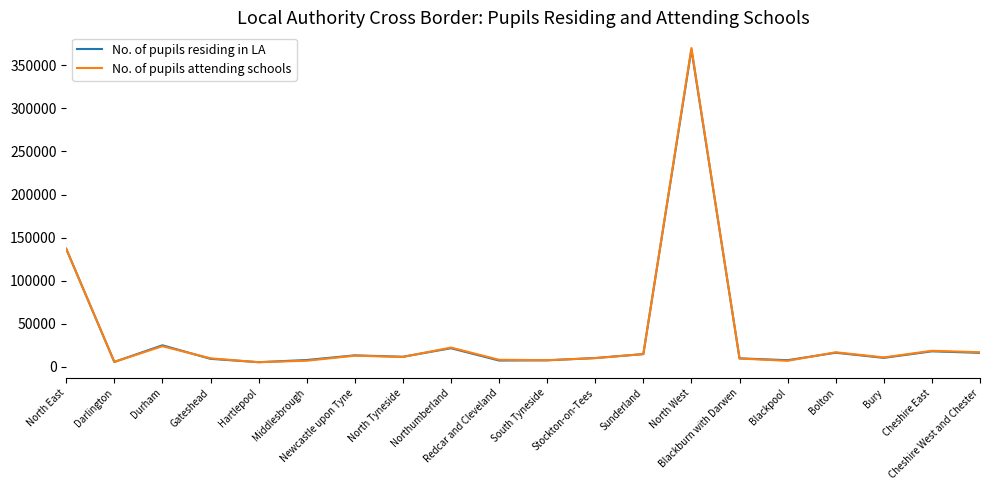

What position from the right is Bolton?

4